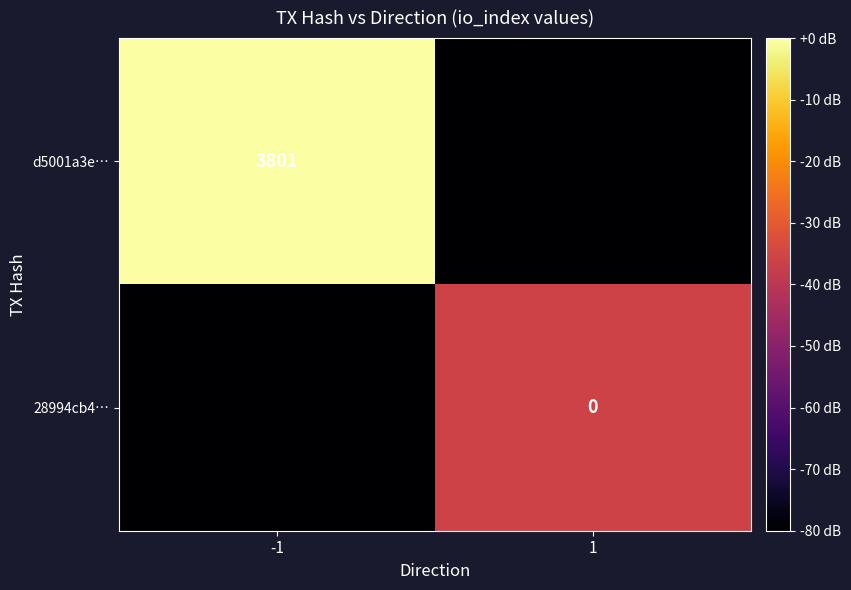

The d5001a3e… series shows 872 at -1. True or false?

False